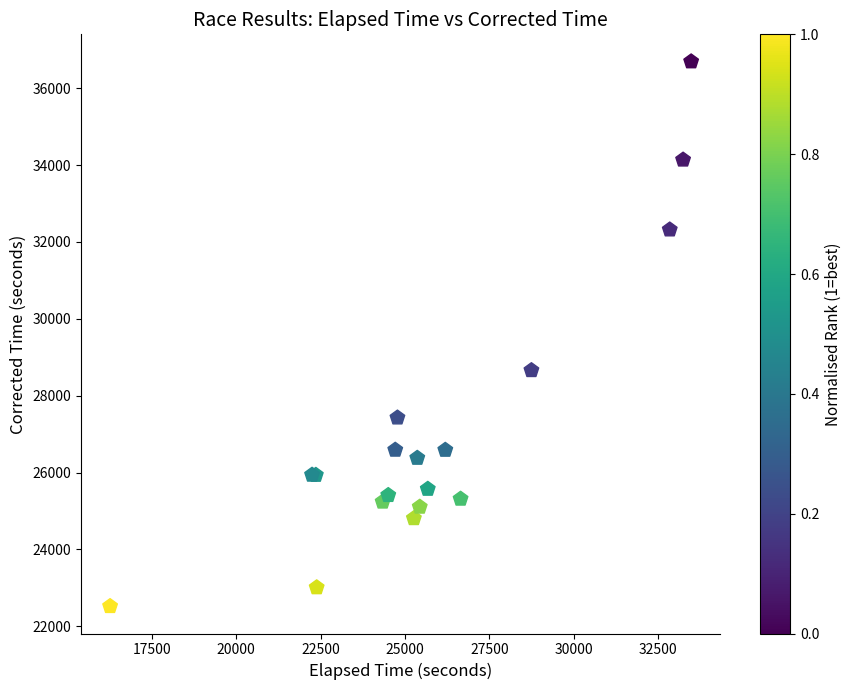

What Y value in the scatter plot is closest to 29605?

28658.8